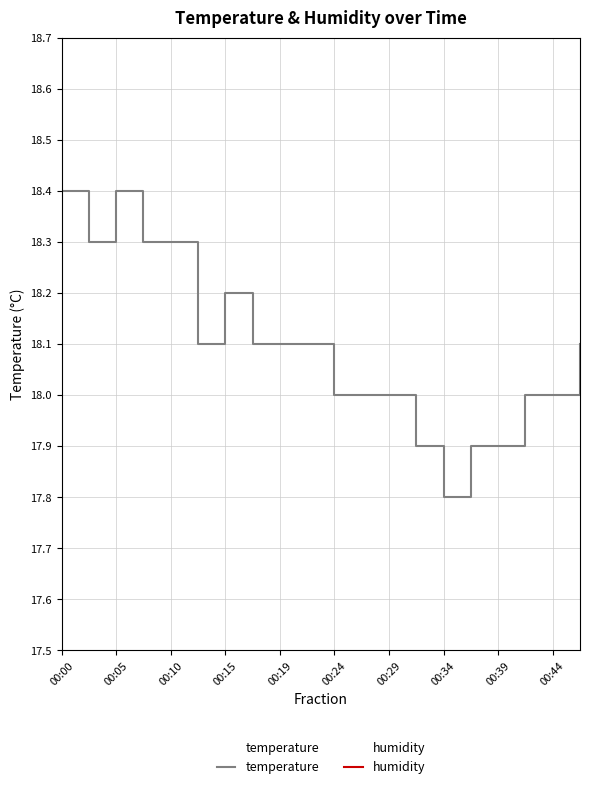

Is it true that humidity equals 1.0 at 00:15?

True